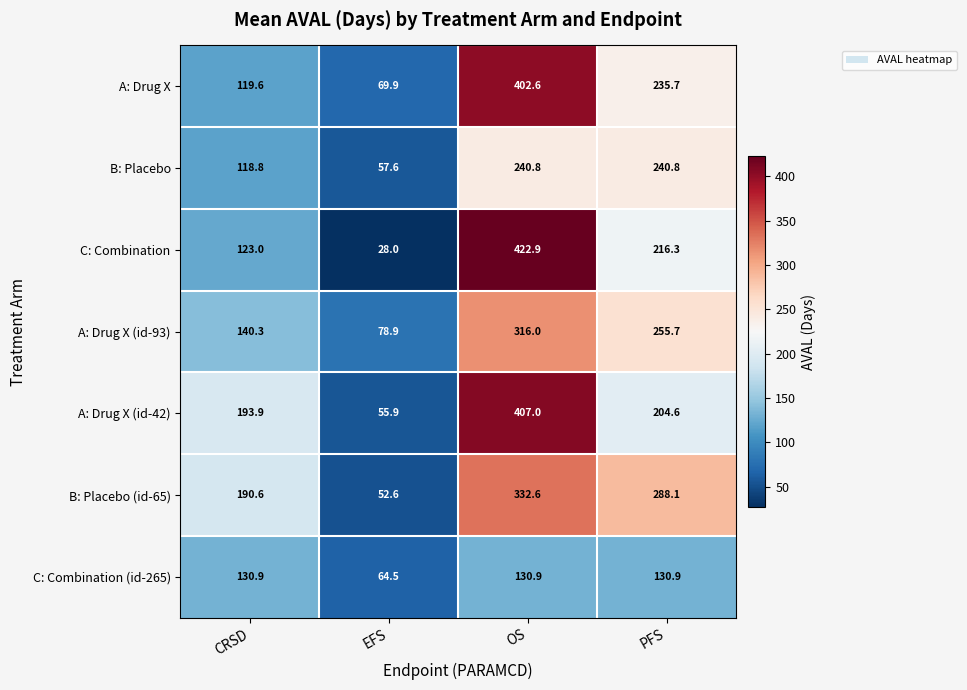

How many data points does each series have?

4